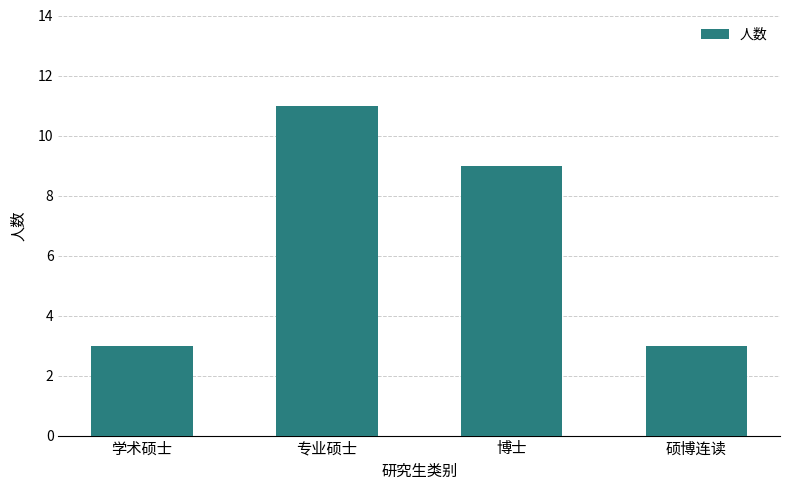

Reading left to right, transcribe all the data shown in this chart.

3	11	9	3